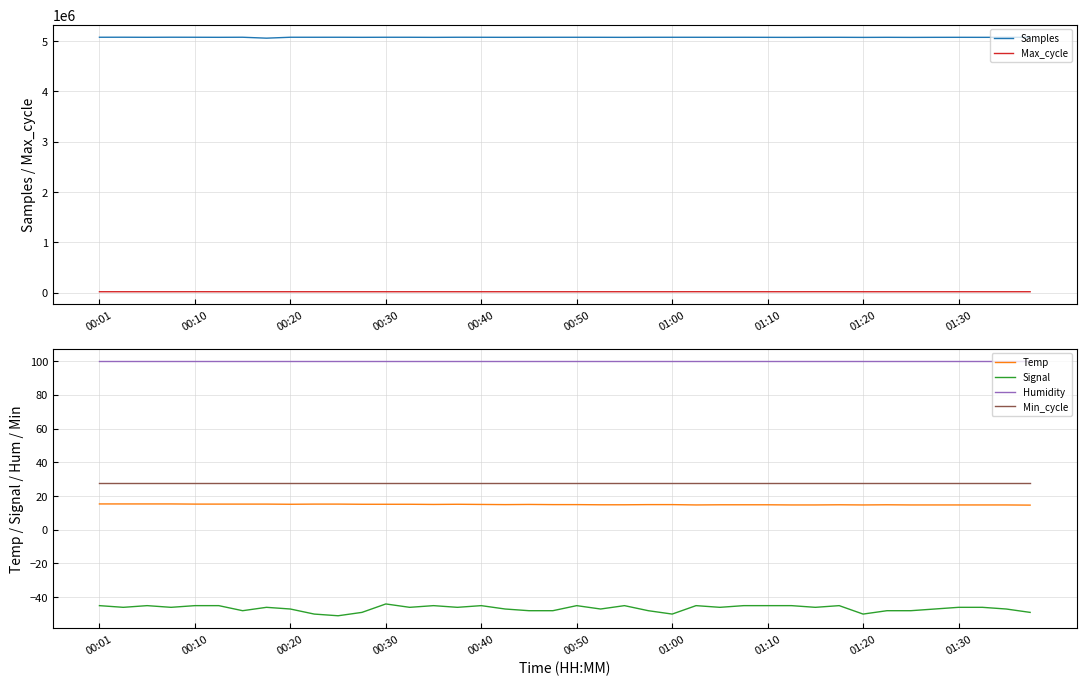

Reading left to right, what are all the values shown in this chart?

Samples: 5071824.0	5072222.0	5070665.0	5072257.0	5071549.0	5070474.0	5071887.0	5053701.0	5071781.0	5071421.0	5071598.0	5070298.0	5071586.0	5071371.0	5069622.0	5071596.0	5071243.0	5070314.0	5070930.0	5071110.0	5071178.0	5070763.0	5069843.0	5071092.0	5071235.0	5071071.0	5070727.0	5071034.0	5070188.0	5069365.0	5070711.0	5070721.0	5068971.0	5070555.0	5068955.0	5070194.0	5070489.0	5069964.0	5070445.0	5070377.0
Max_cycle: 20083.0	20123.0	20135.0	20089.0	20494.0	20058.0	20044.0	20118.0	20040.0	20059.0	20044.0	20025.0	20036.0	20037.0	20238.0	20028.0	20037.0	20089.0	20127.0	20048.0	20064.0	20043.0	20108.0	20147.0	20089.0	20540.0	20101.0	20127.0	20036.0	20142.0	20629.0	20480.0	20043.0	20024.0	20125.0	20028.0	20122.0	20046.0	20029.0	20119.0
Temp: 15.3	15.3	15.3	15.3	15.2	15.2	15.2	15.2	15.1	15.2	15.2	15.1	15.1	15.1	15.0	15.1	15.0	14.9	15.0	14.9	14.9	14.8	14.8	14.9	14.9	14.7	14.8	14.8	14.8	14.7	14.7	14.8	14.7	14.8	14.7	14.7	14.7	14.7	14.7	14.6
Signal: -45.0	-46.0	-45.0	-46.0	-45.0	-45.0	-48.0	-46.0	-47.0	-50.0	-51.0	-49.0	-44.0	-46.0	-45.0	-46.0	-45.0	-47.0	-48.0	-48.0	-45.0	-47.0	-45.0	-48.0	-50.0	-45.0	-46.0	-45.0	-45.0	-45.0	-46.0	-45.0	-50.0	-48.0	-48.0	-47.0	-46.0	-46.0	-47.0	-49.0
Humidity: 99.9	99.9	99.9	99.9	99.9	99.9	99.9	99.9	99.9	99.9	99.9	99.9	99.9	99.9	99.9	99.9	99.9	99.9	99.9	99.9	99.9	99.9	99.9	99.9	99.9	99.9	99.9	99.9	99.9	99.9	99.9	99.9	99.9	99.9	99.9	99.9	99.9	99.9	99.9	99.9
Min_cycle: 28.0	28.0	28.0	28.0	28.0	28.0	28.0	28.0	28.0	28.0	28.0	28.0	28.0	28.0	28.0	28.0	28.0	28.0	28.0	28.0	28.0	28.0	28.0	28.0	28.0	28.0	28.0	28.0	28.0	28.0	28.0	28.0	28.0	28.0	28.0	28.0	28.0	28.0	28.0	28.0